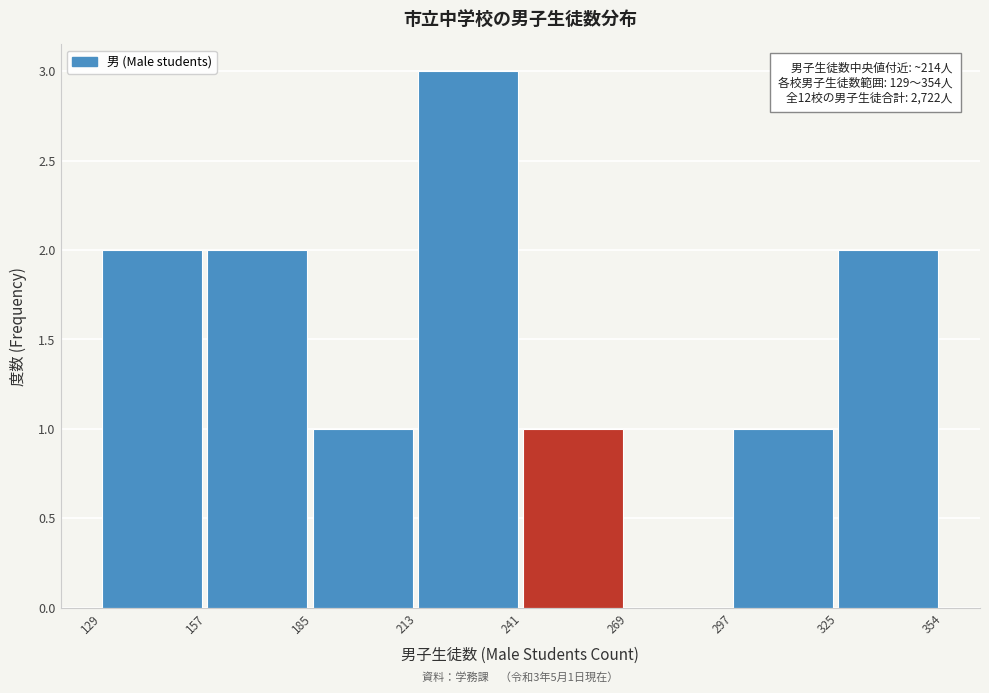

Over which range of the x-axis is the bar tallest?

213 to 241